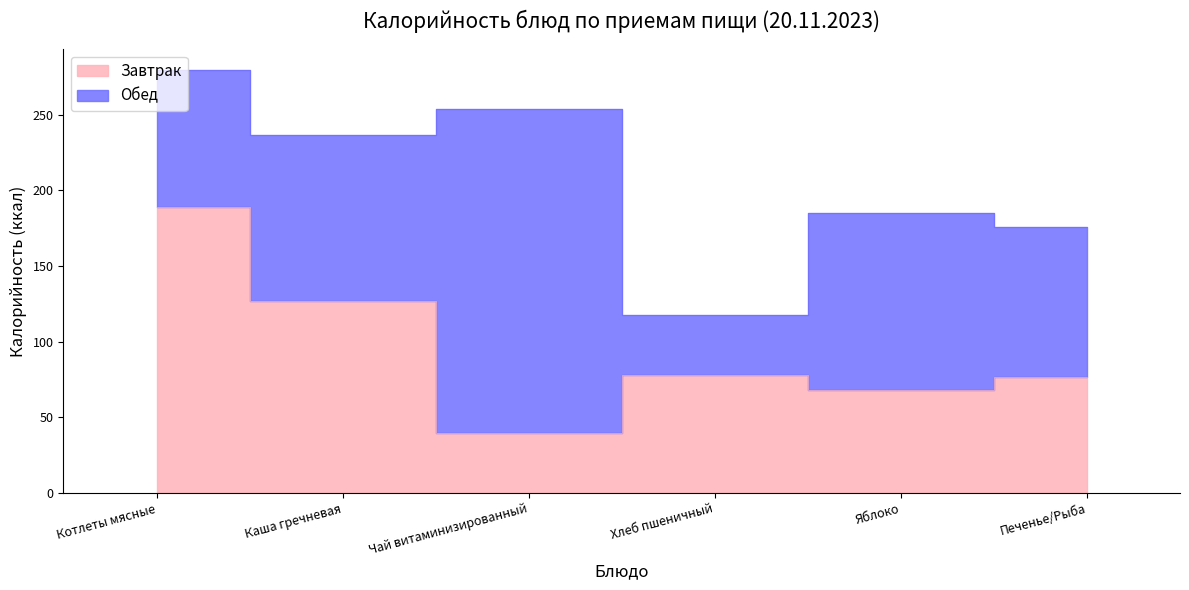

How many data points are less than 78?

3